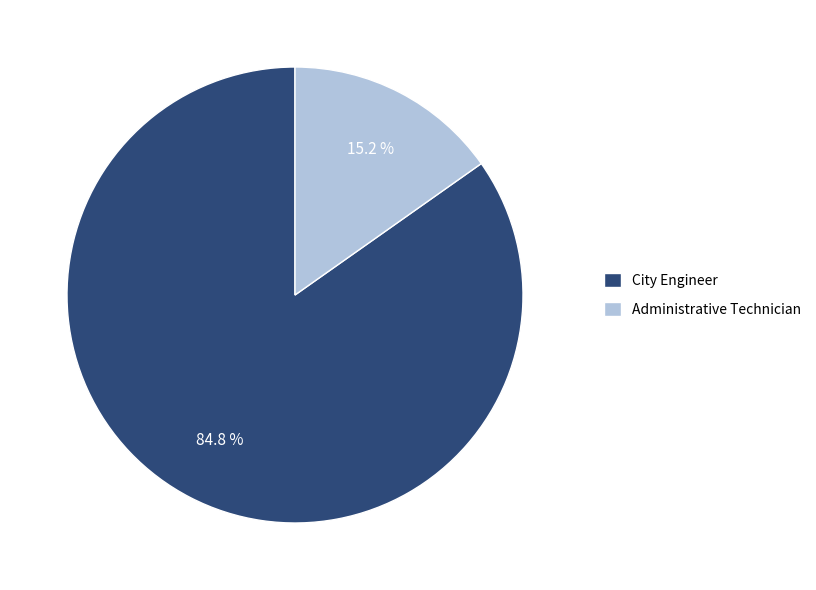

Is there a majority slice in this chart?

Yes